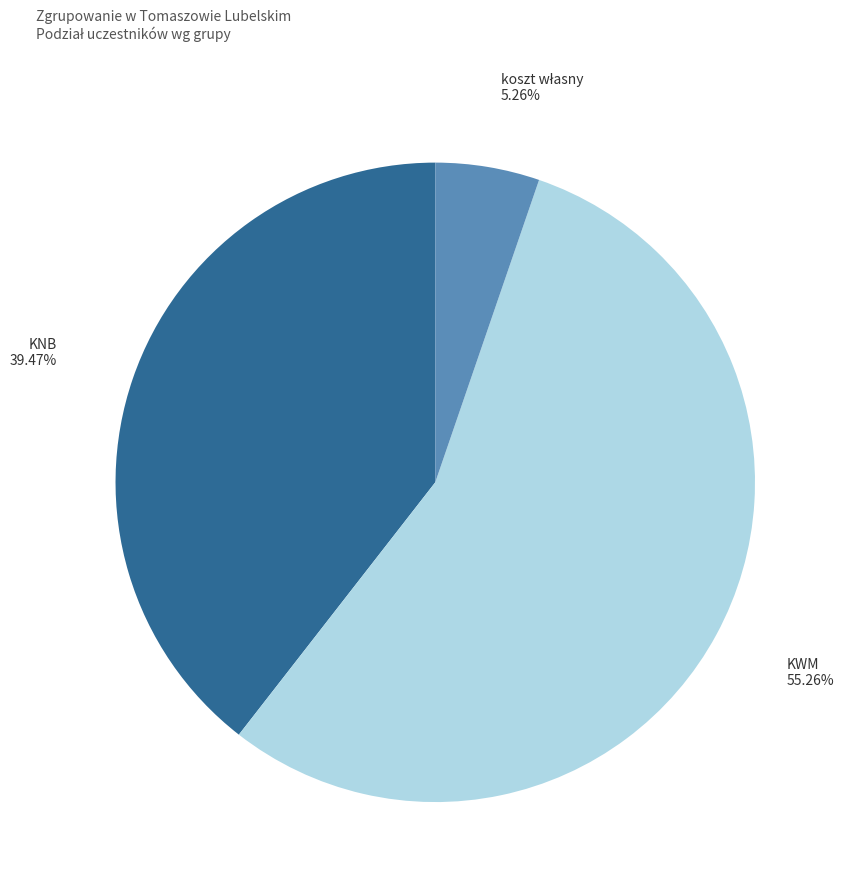

Which has a higher value, KNB or KWM?

KWM